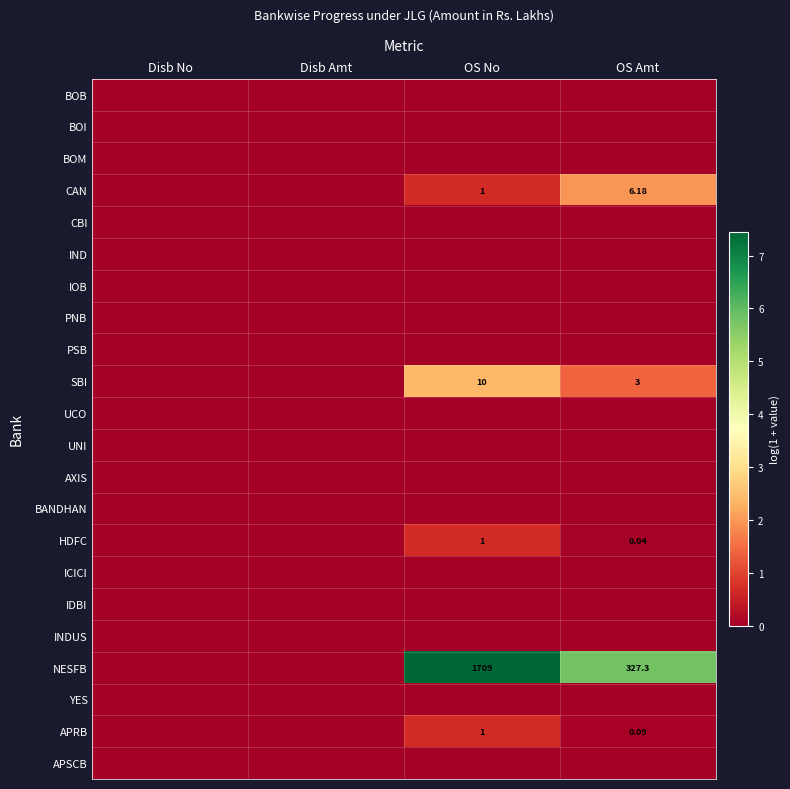

Count the number of categories in the chart.

4